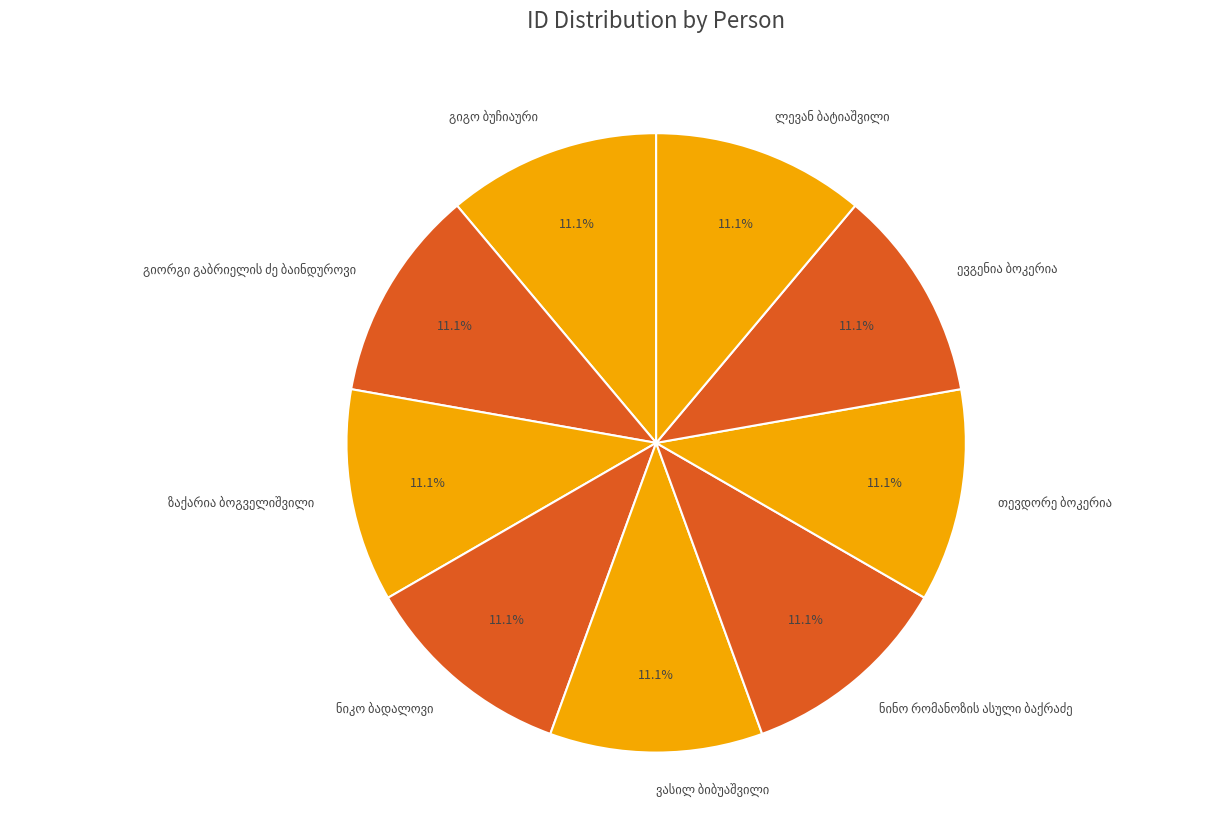

Is there any slice that represents more than half of the pie?

No